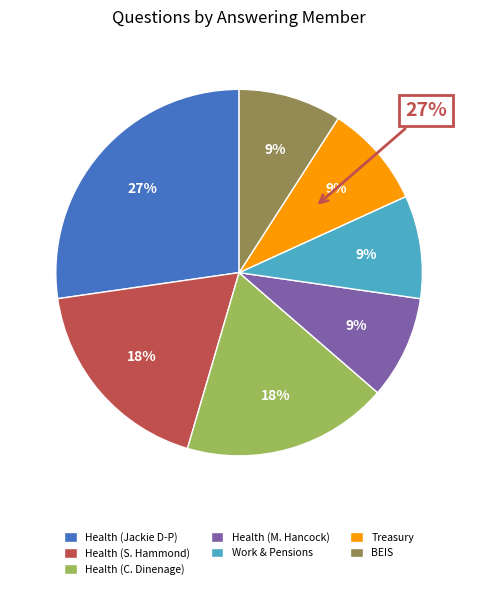

To the nearest percent, what is the difference between the Treasury (Robert Jenrick) and Health and Social Care (Caroline Dinenage) slice percentages?

9%